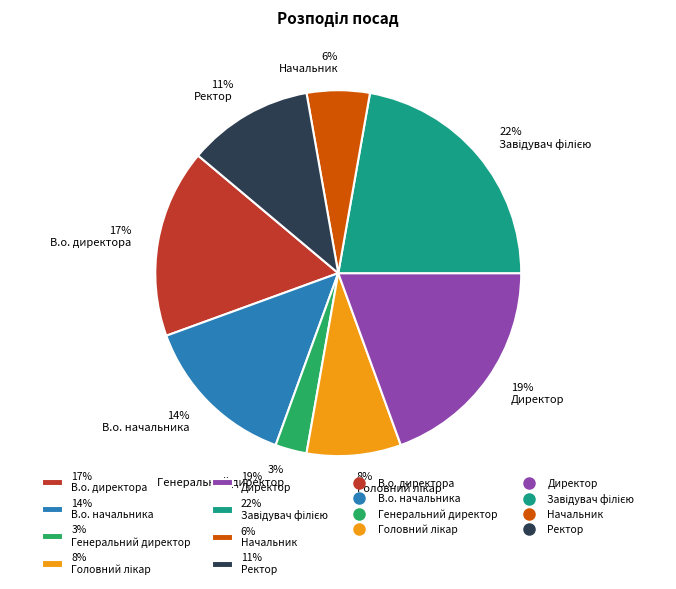

How many slices are in this pie chart?

8